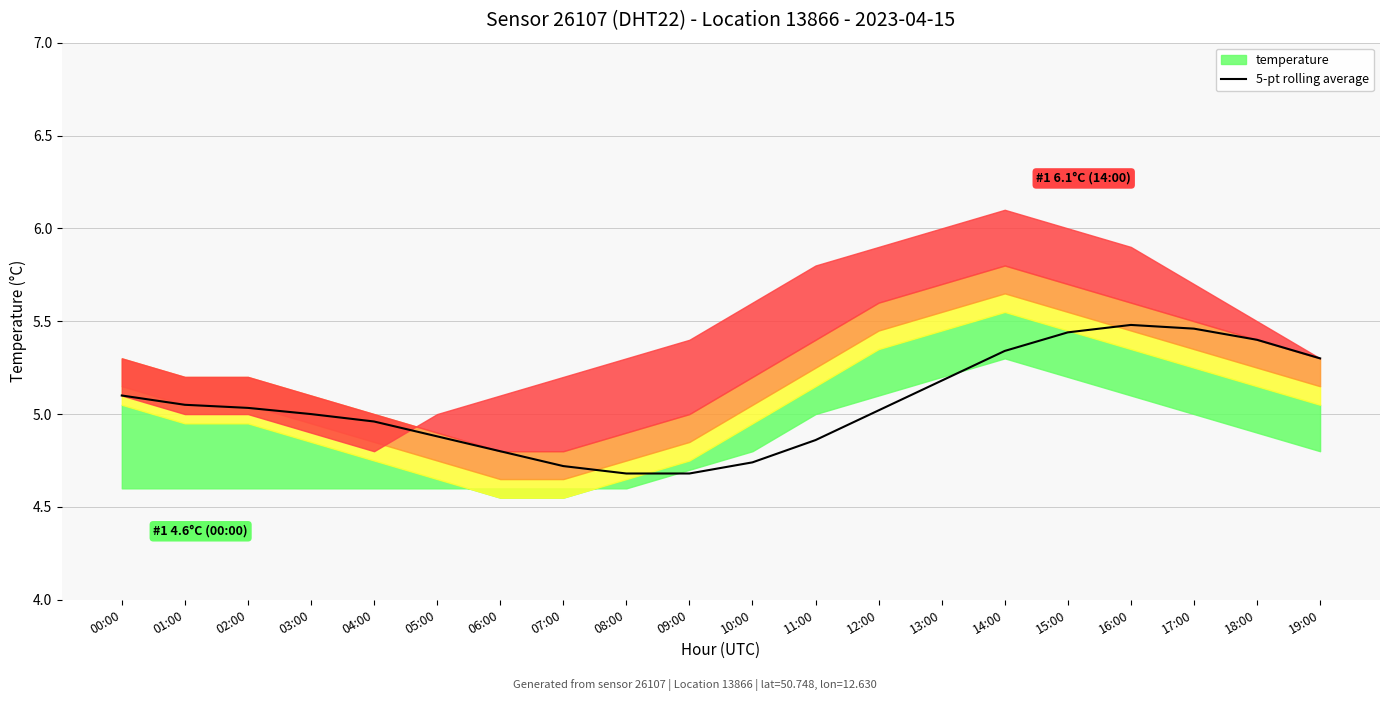

The chart shows a value of 8.5 at 10:00. True or false?

False